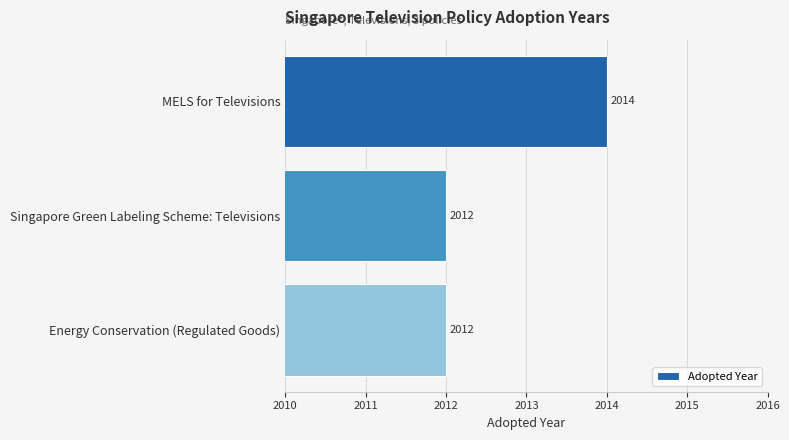

What is the ratio of the value at Energy Conservation (Regulated Goods) to the value at MELS for Televisions?

1.0